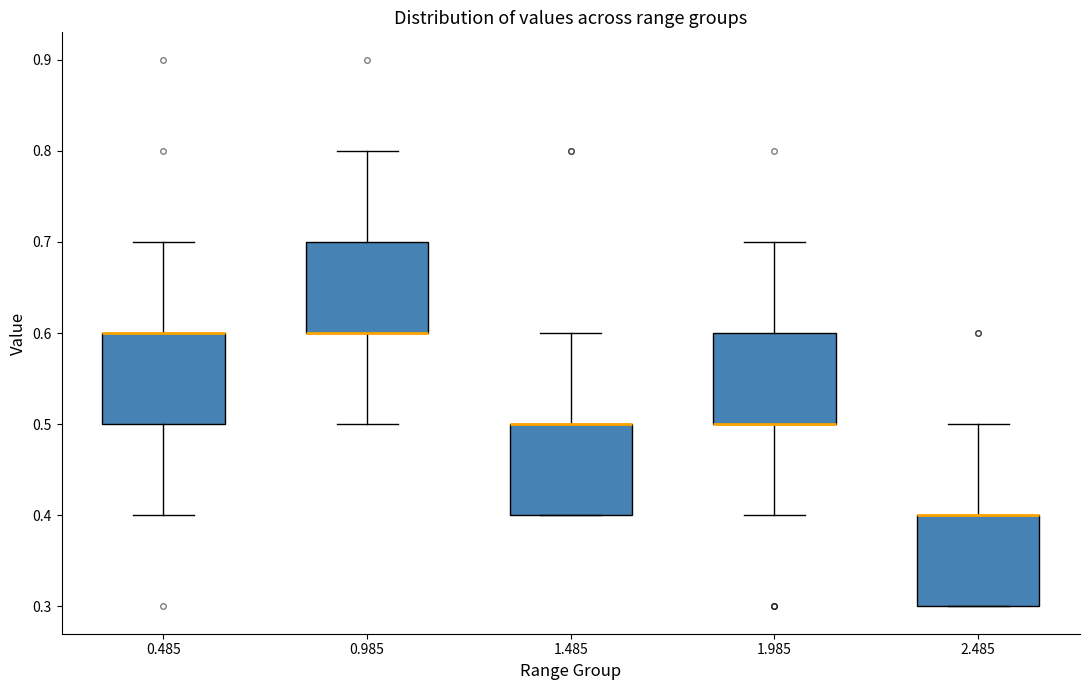

Reading left to right, read every box against the y-axis: the position of its median line, the range the box covers, and the ends of its whiskers. The values are not printed on the chart, so give them approximately, as read against the axis.

0.485: median 0.6 (drawn on the box's upper edge), box 0.5 to 0.6, whiskers 0.4 to 0.7
0.985: median 0.6 (drawn on the box's lower edge), box 0.6 to 0.7, whiskers 0.5 to 0.8
1.485: median 0.5 (drawn on the box's upper edge), box 0.4 to 0.5, whiskers 0.4 to 0.6
1.985: median 0.5 (drawn on the box's lower edge), box 0.5 to 0.6, whiskers 0.4 to 0.7
2.485: median 0.4 (drawn on the box's upper edge), box 0.3 to 0.4, whiskers 0.3 to 0.5